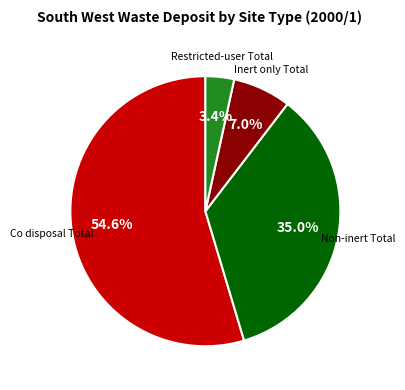

Is there a majority slice in this chart?

Yes